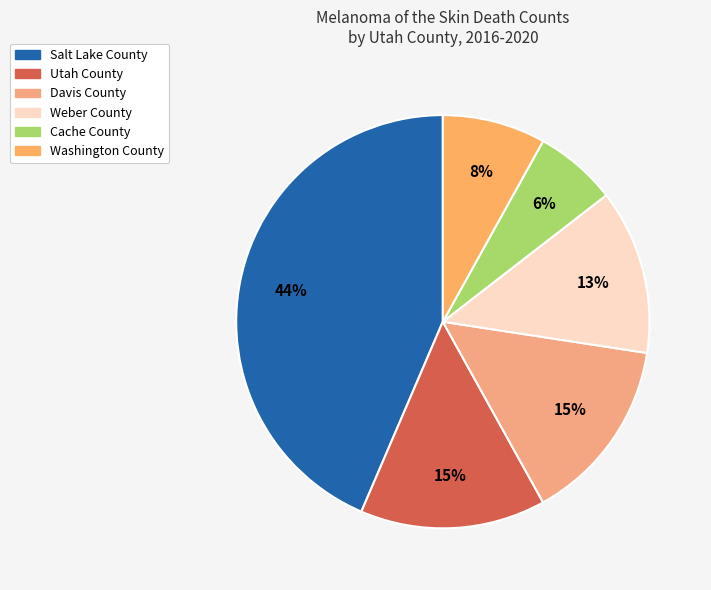

What is the largest slice in the pie chart?

Salt Lake County